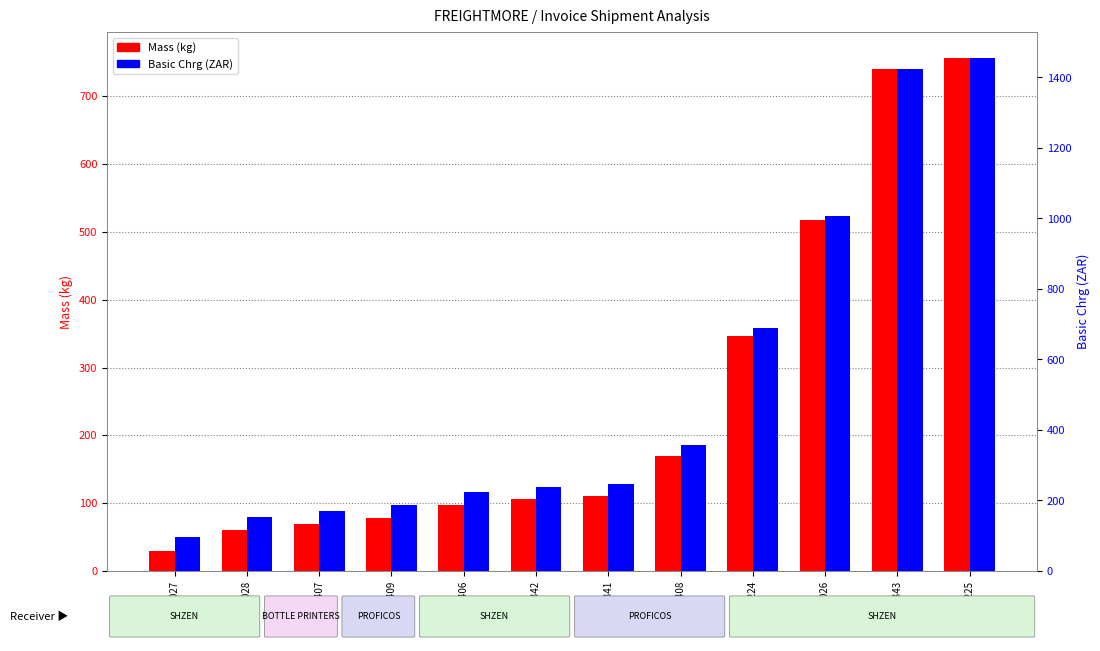

How many values in the Mass (kg) series exceed 111?

5